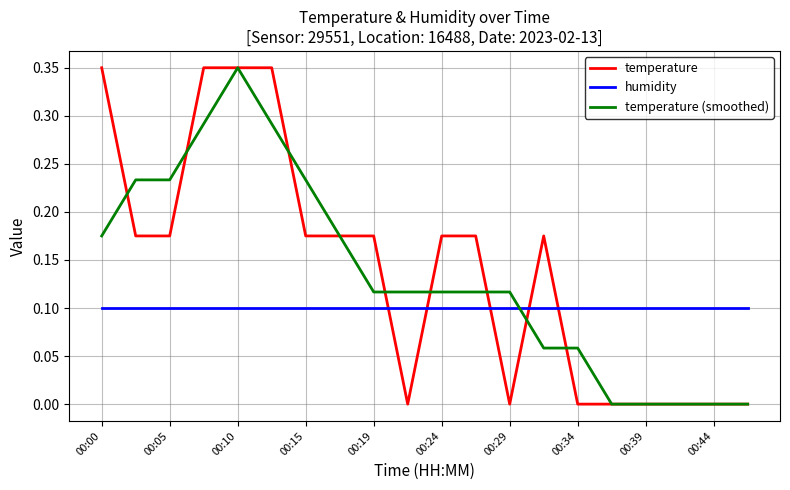

True or false: temperature (smoothed) and humidity cross at least once.

True